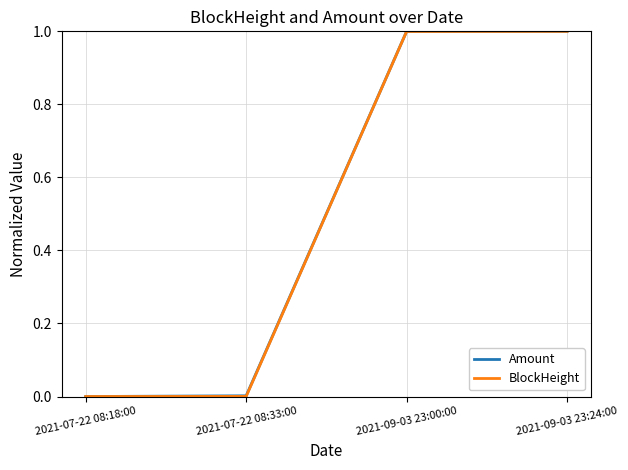

What is the highest value of the BlockHeight series?

1.0